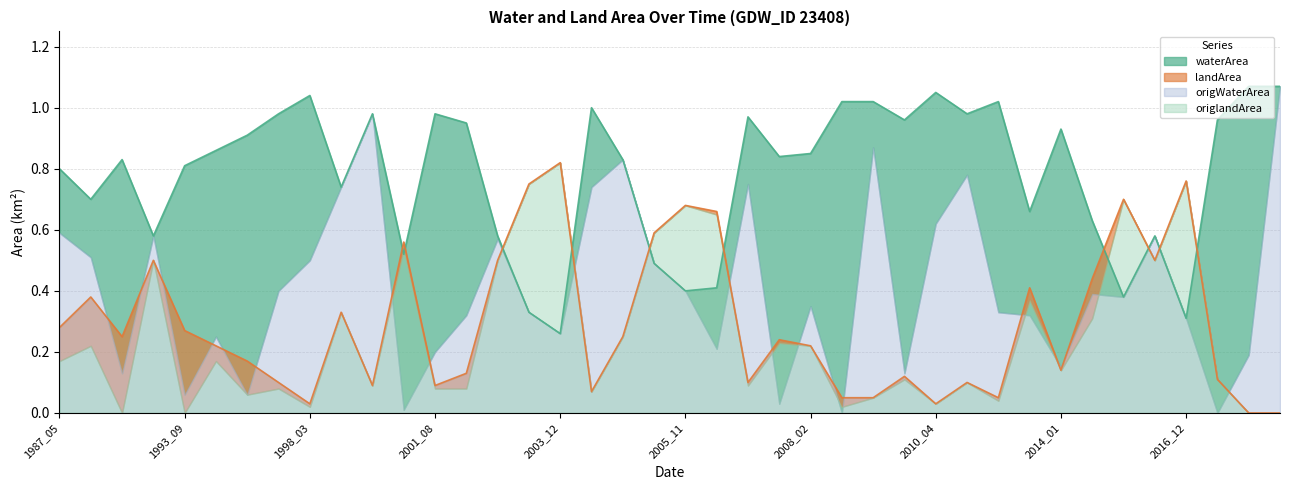

How many data points in landArea are above 0?

38